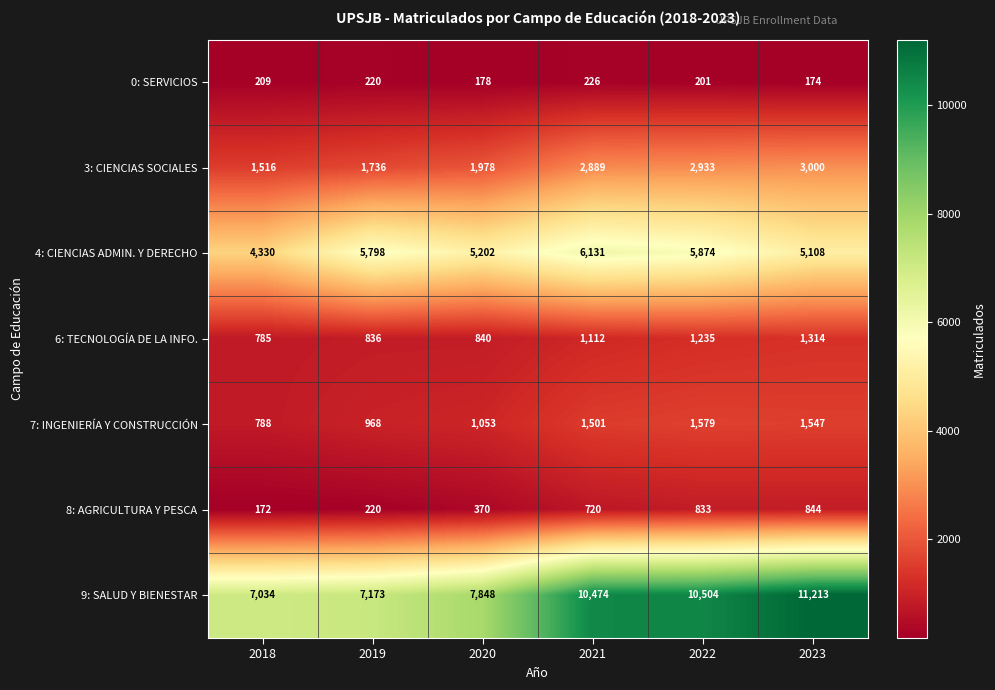

Which series has the largest total across all categories?

9: SALUD Y BIENESTAR